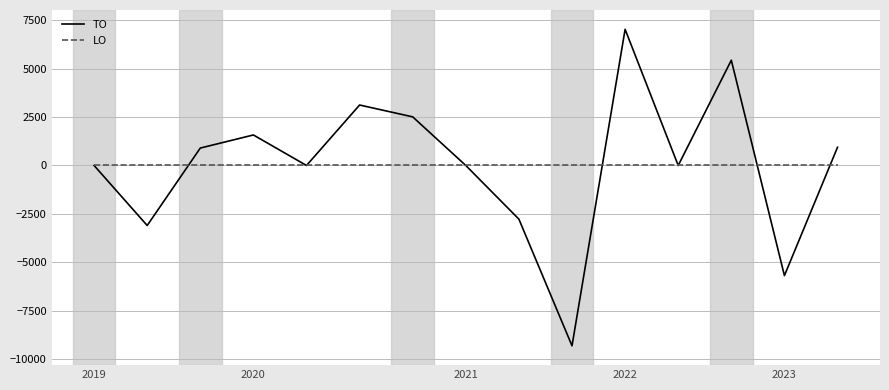

What are all the series names shown in the legend?

TO, LO